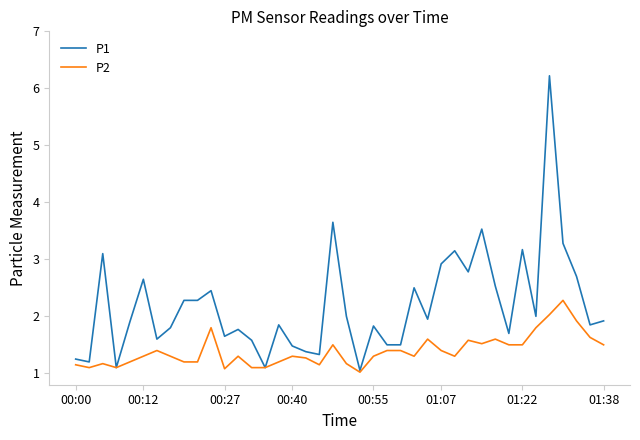

Which series has the widest spread of values?

P1